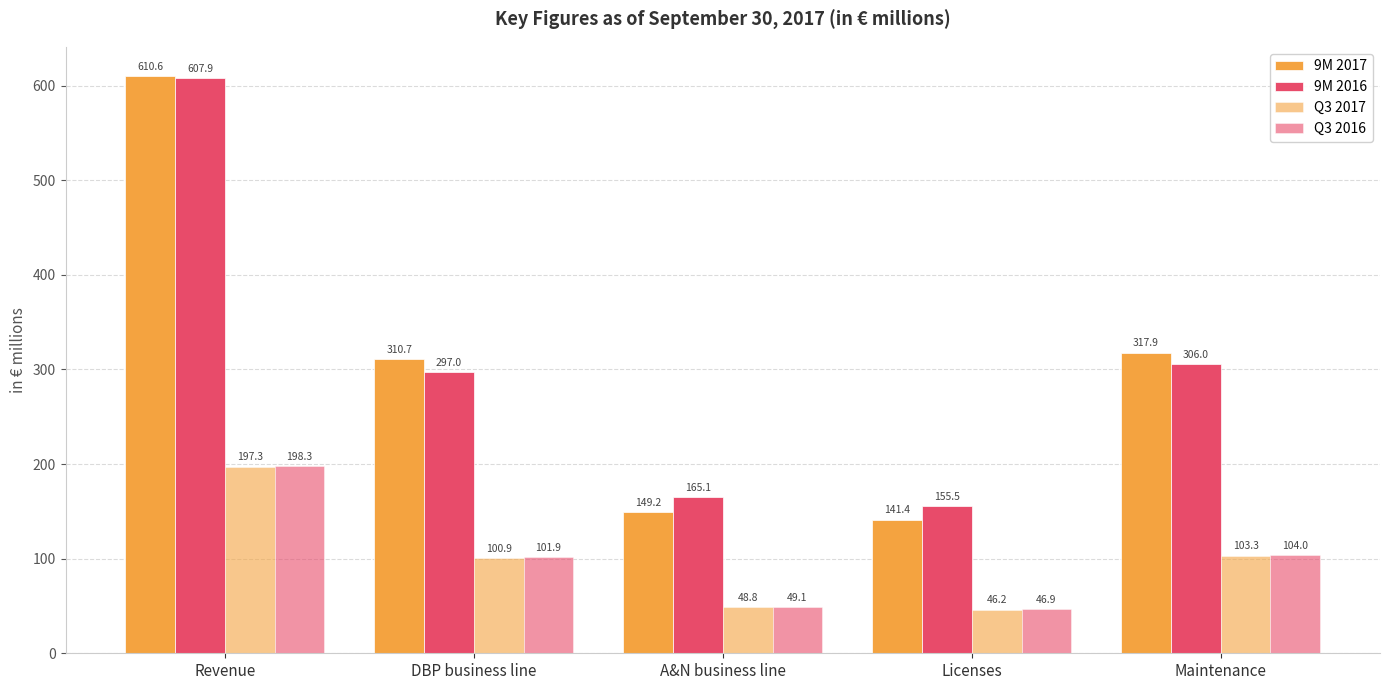

What is the total value across all series at Revenue?

1614.1